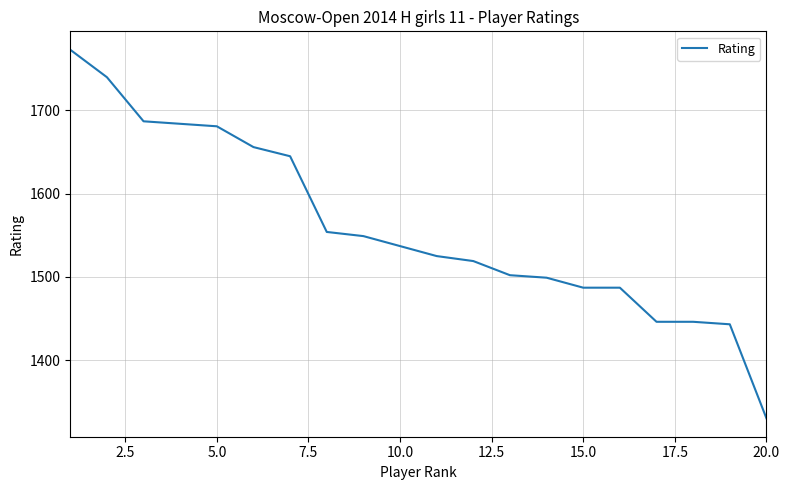

What is the difference between the maximum and minimum values?

443